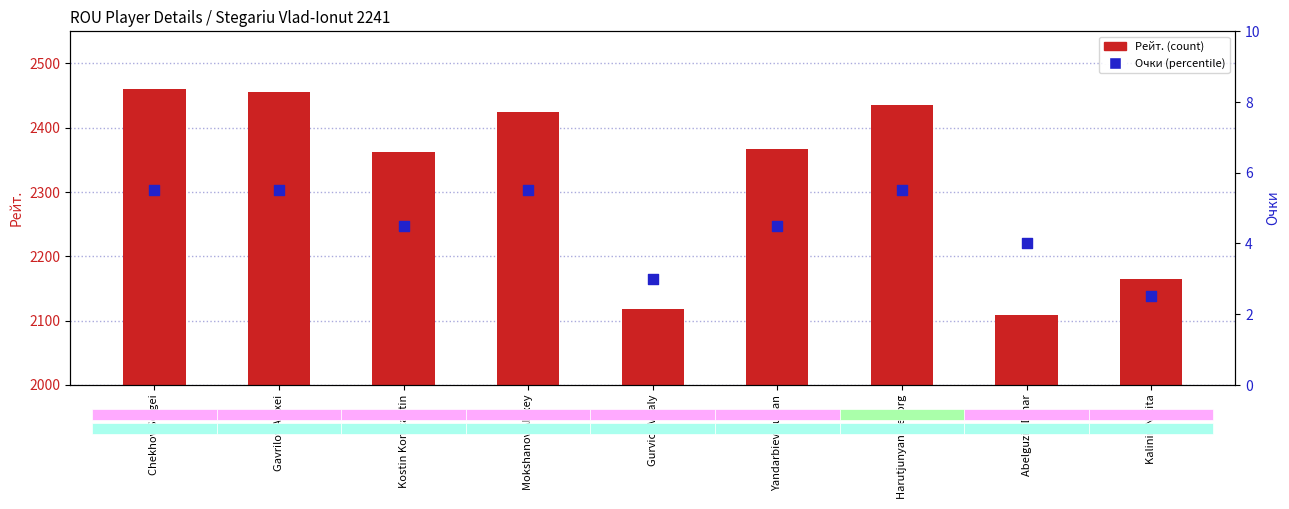

At which category is the sum across all series the highest?

Chekhov Sergei